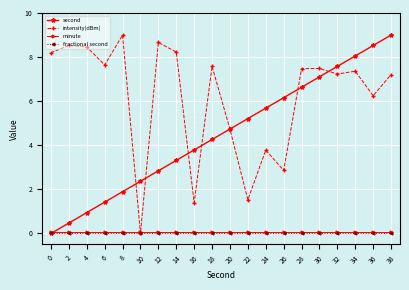

The value of second at 6 is 1.4. True or false?

True